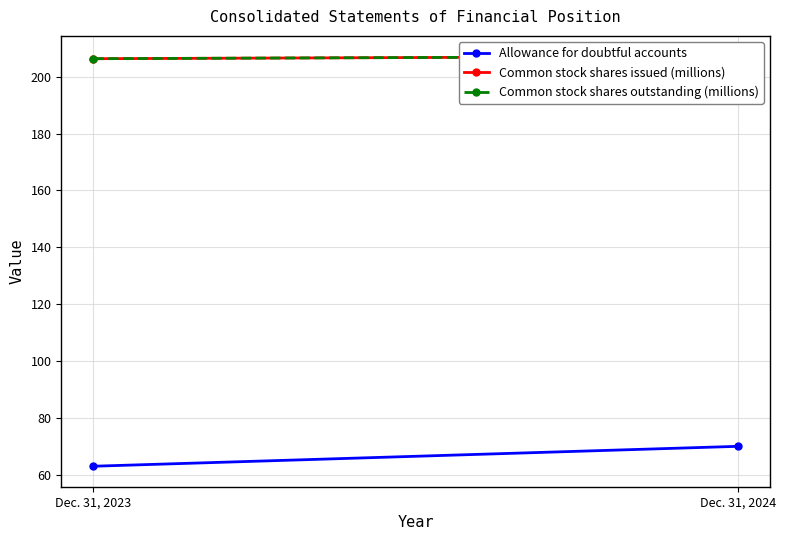

Is it true that Common stock shares outstanding (millions) equals 126.5 at Dec. 31, 2024?

False